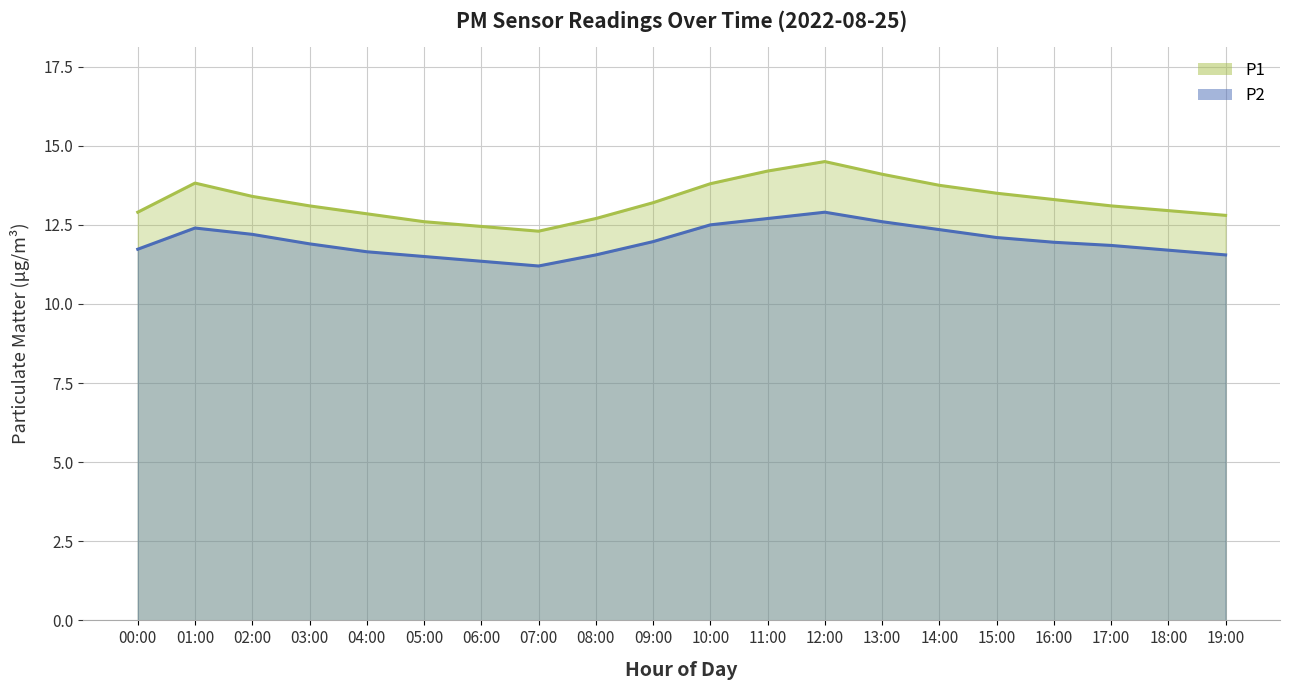

What is the total value across all series at 10:00?

26.3